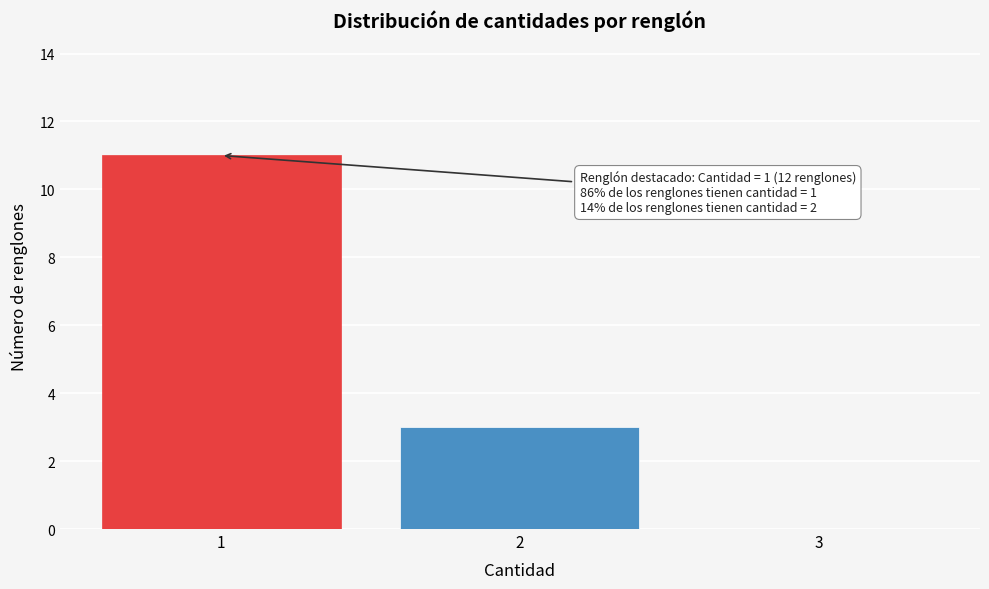

Reading left to right, list all the values displayed in this chart.

1=11	2=3	3=0